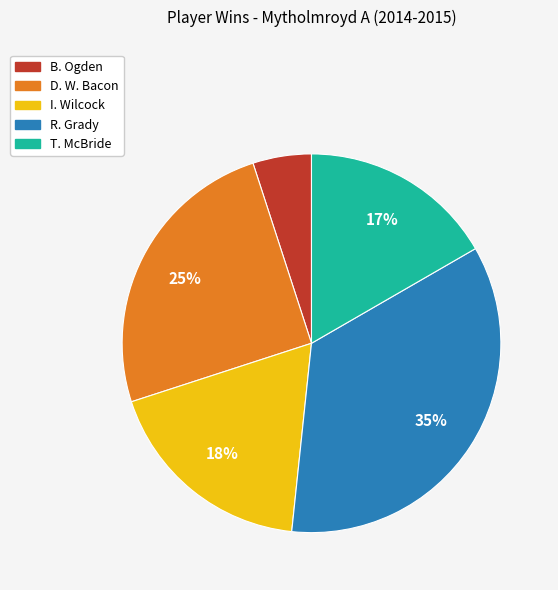

Rank the categories by value from highest to lowest.

R. Grady, D. W. Bacon, I. Wilcock, T. McBride, B. Ogden